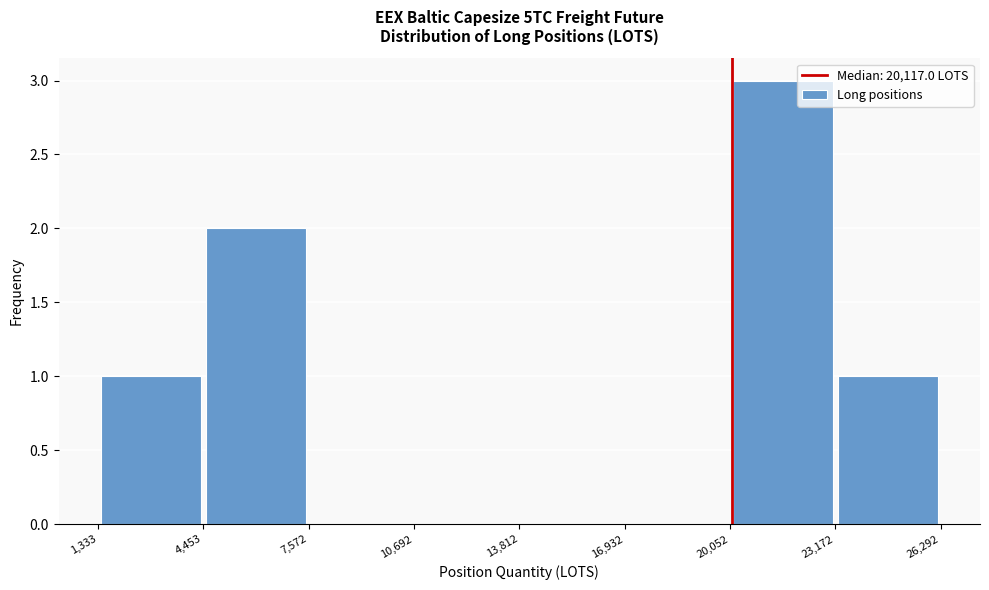

Reading left to right, list every bar in this chart as the range it spans on the x-axis followed by its height. The values are not printed on the chart, so give them approximately, as read against the axis.

1,333 to 4,453: 1
4,453 to 7,572: 2
7,572 to 10,692: 0
10,692 to 13,812: 0
13,812 to 16,932: 0
16,932 to 20,052: 0
20,052 to 23,172: 3
23,172 to 26,292: 1